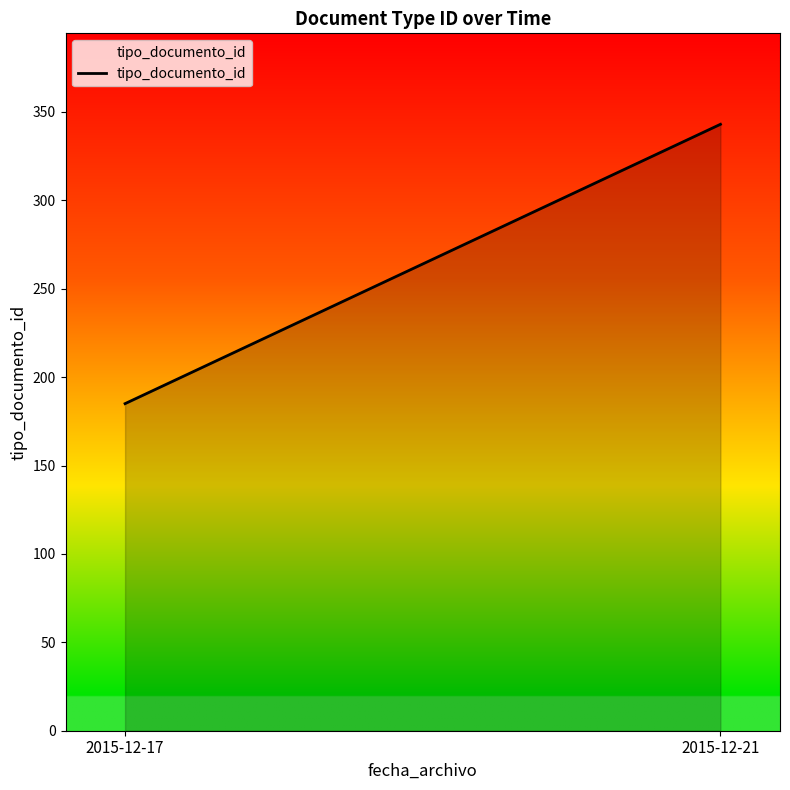

Reading left to right, extract all data points from this chart.

185	343